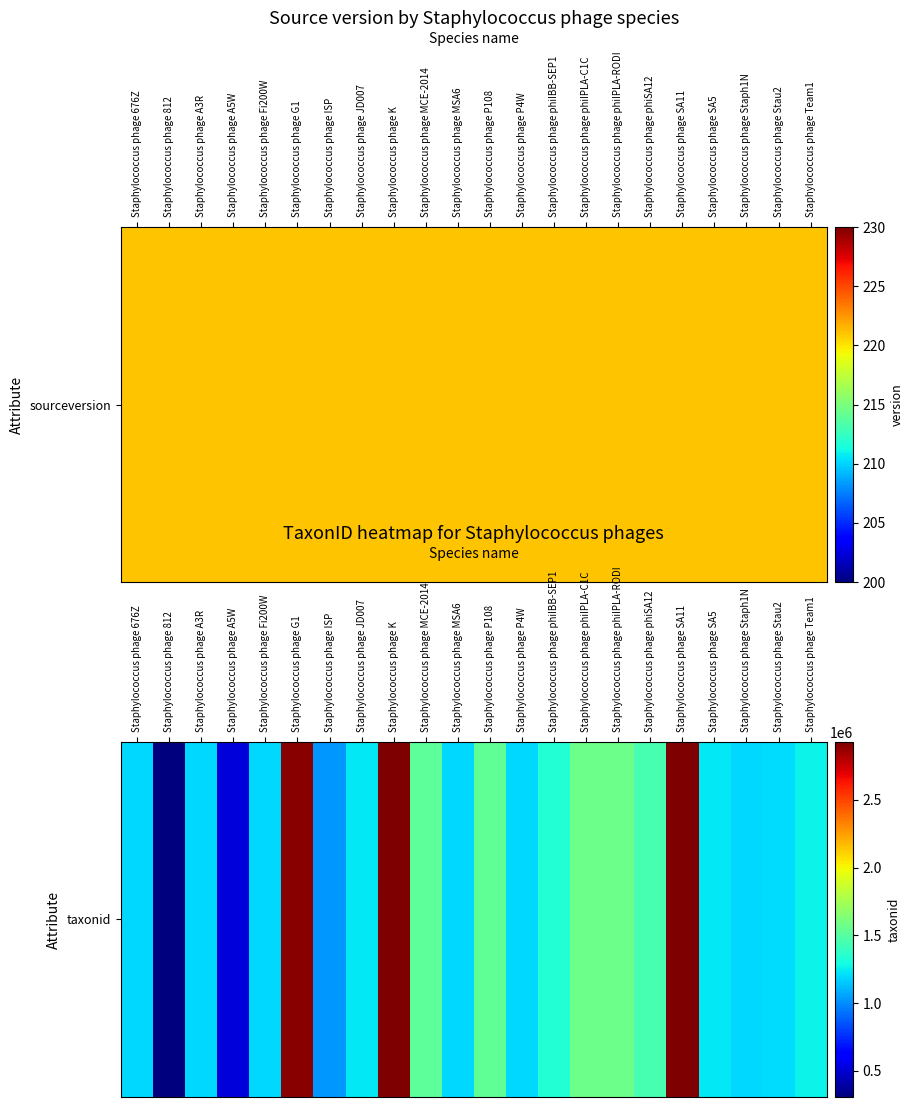

Which has a higher value, Staphylococcus phage 676Z or Staphylococcus phage SA5?

Staphylococcus phage SA5